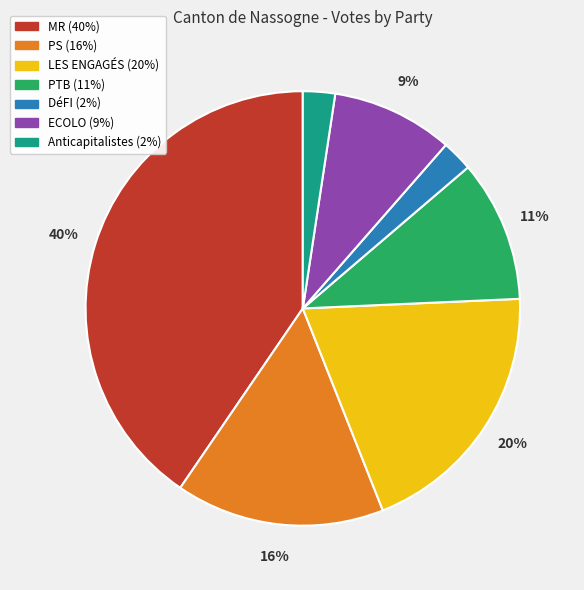

Which category has the biggest portion of the pie?

MR